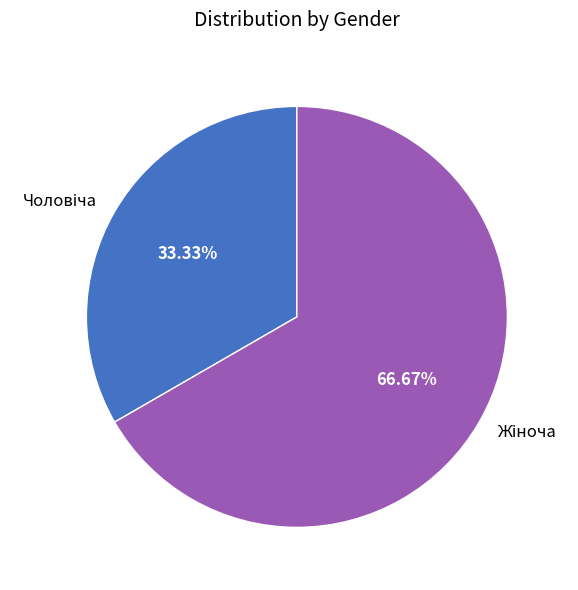

To the nearest percent, what is the difference between the largest and smallest slice percentages?

33%